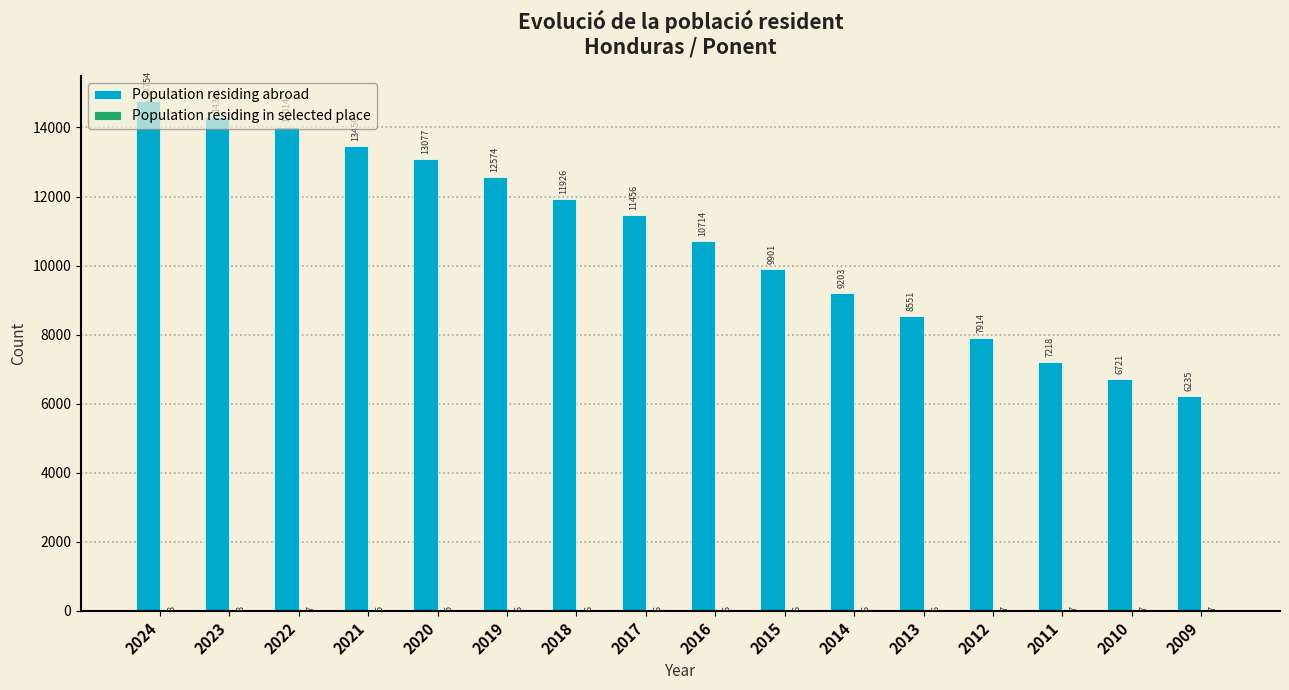

At which label does Population residing abroad reach its peak?

2024